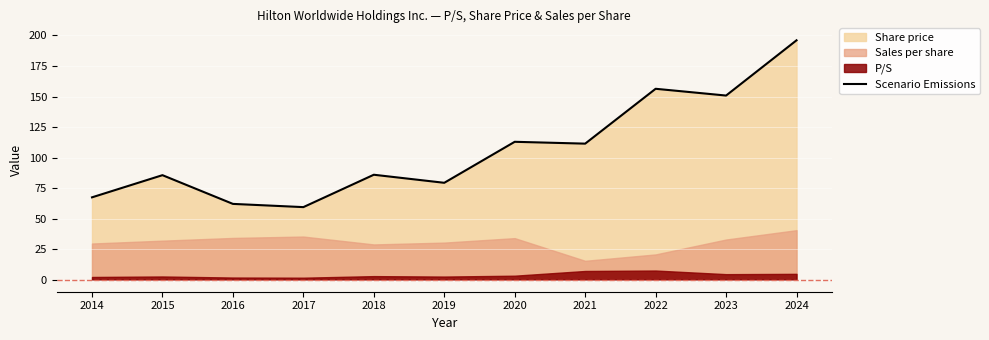

What is the value of the 6th point from the left?

79.4